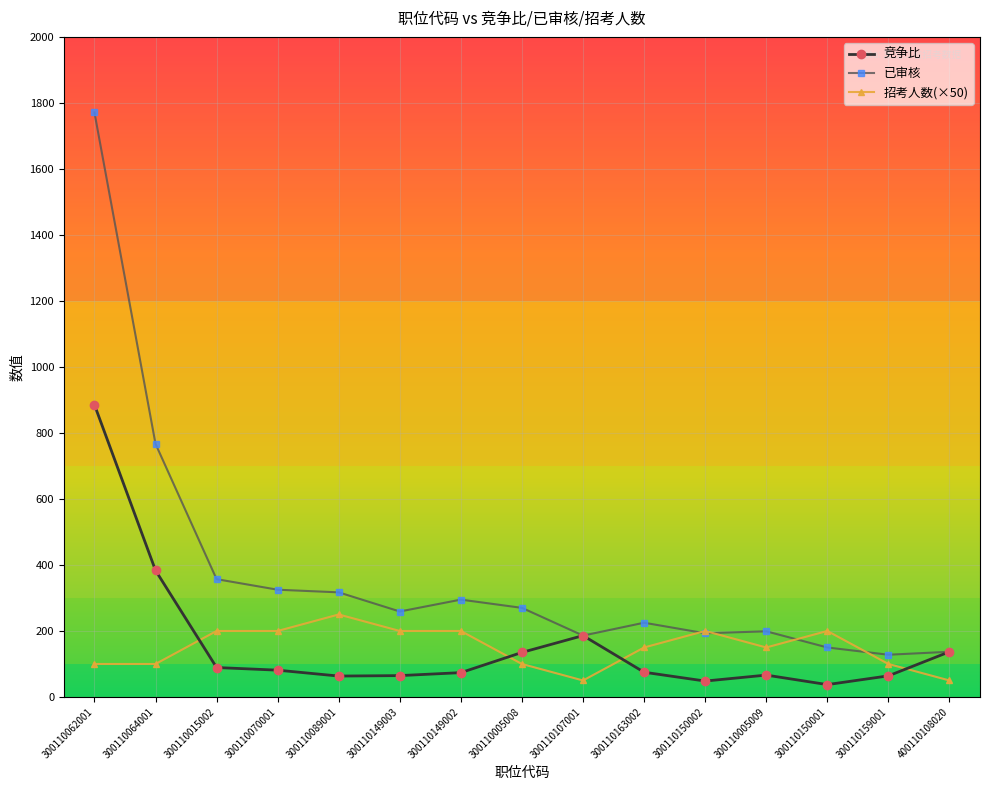

Count the number of categories in the chart.

15